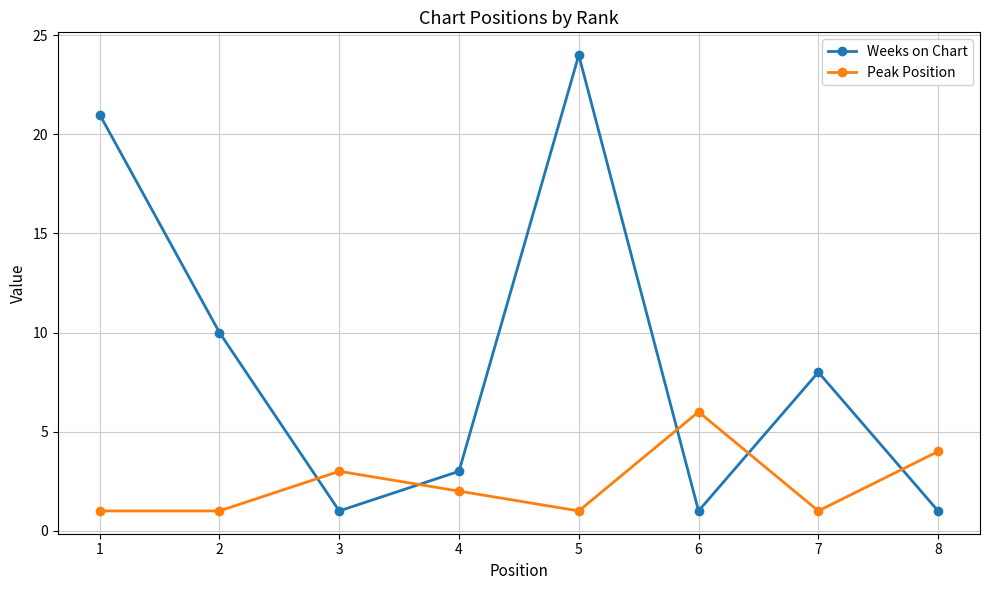

Between which two adjacent categories do Weeks on Chart and Peak Position first intersect?

2 and 3